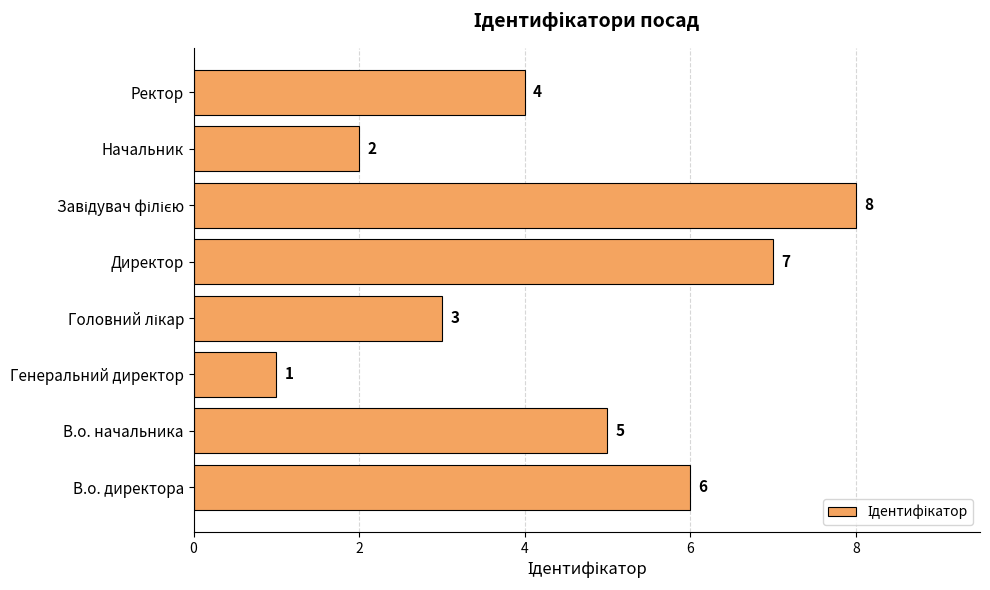

What is the change in value from В.о. директора to Директор?

+1